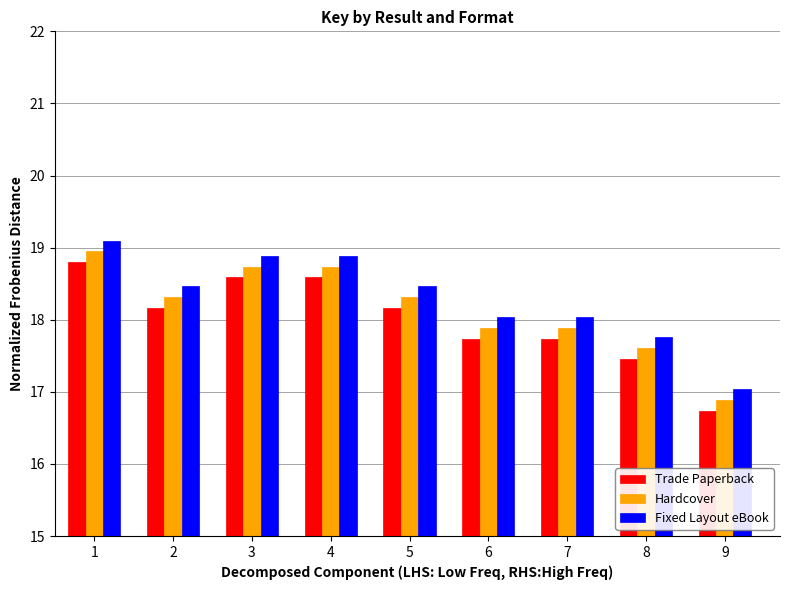

How many categories are shown in the chart?

9